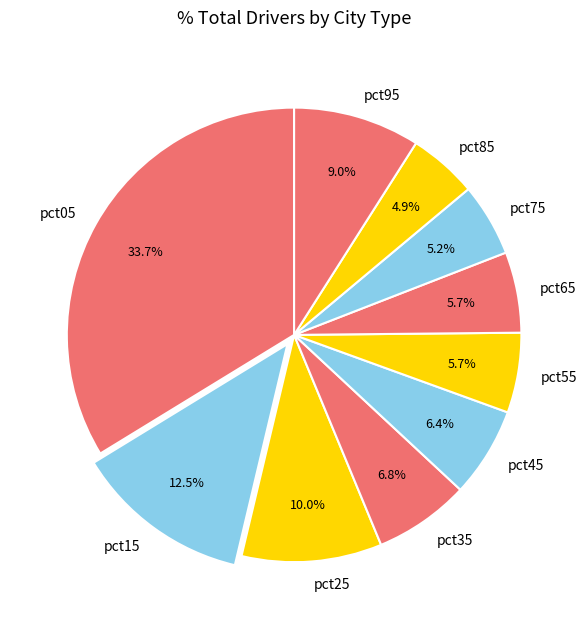

Is it true that pct65 is 1% of the pie?

False